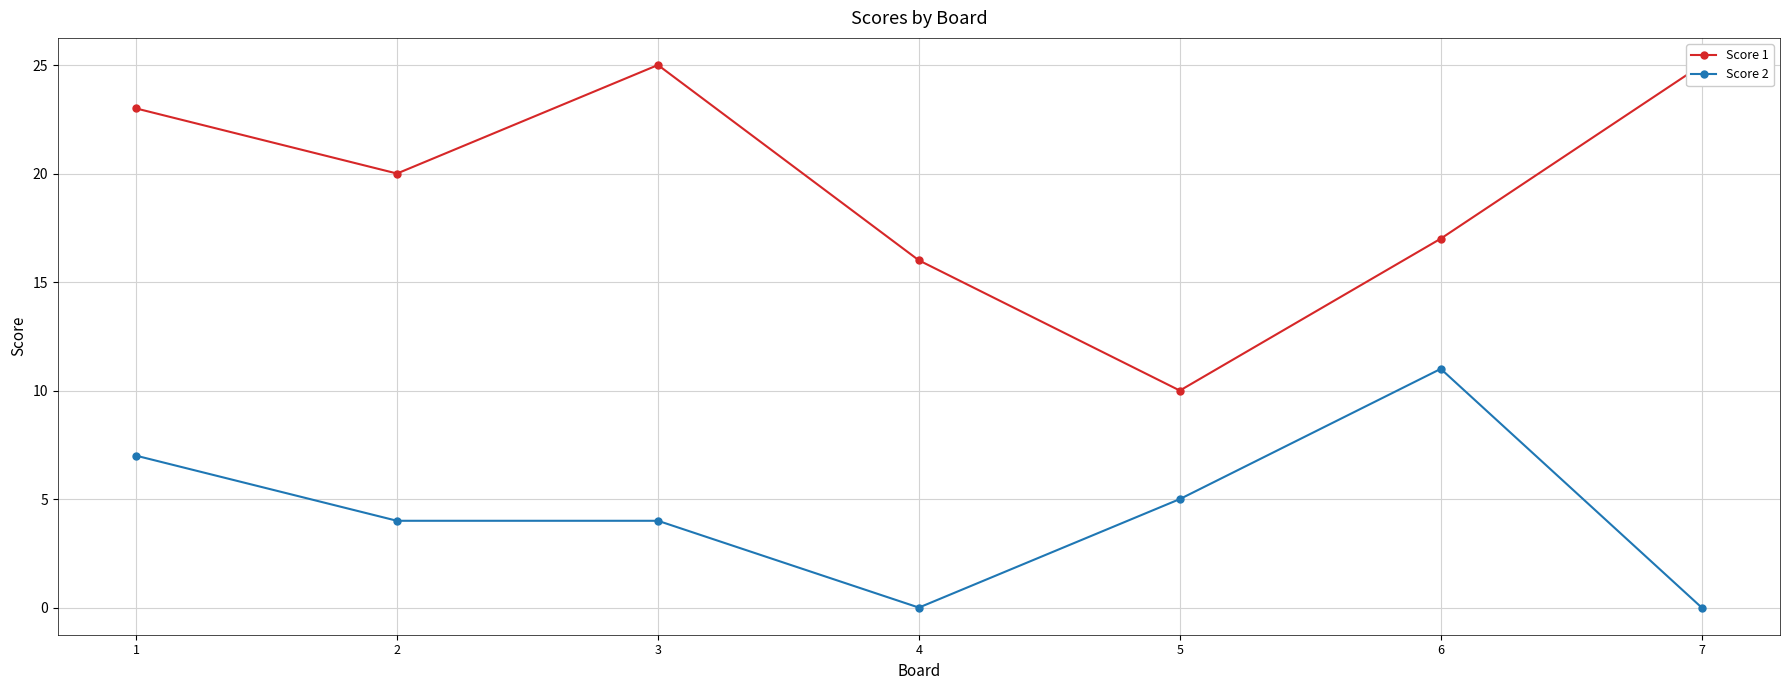

True or false: Score 2 and Score 1 intersect in this chart.

False